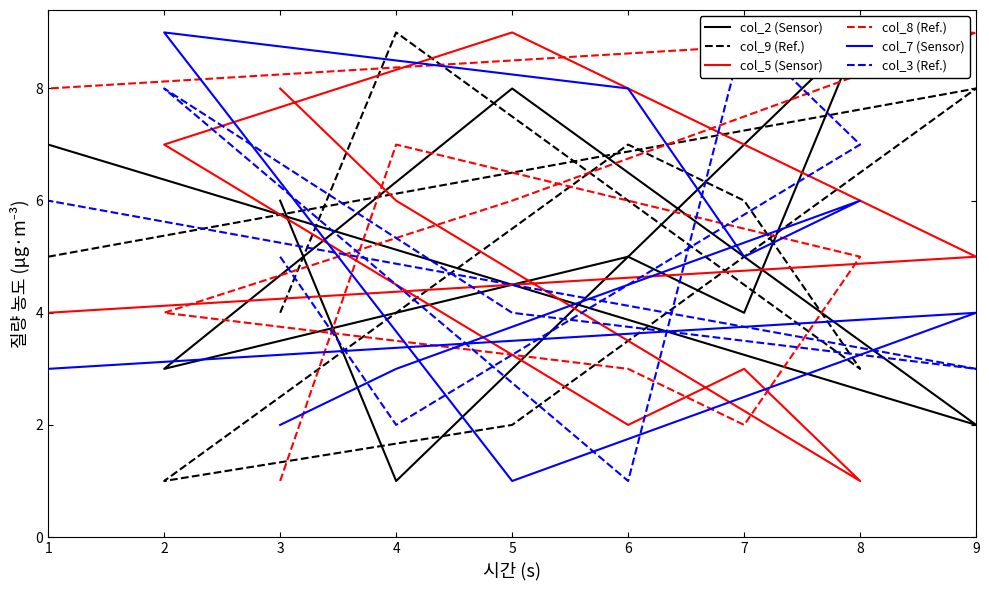

What is the maximum value for col_9 (Ref.)?

9